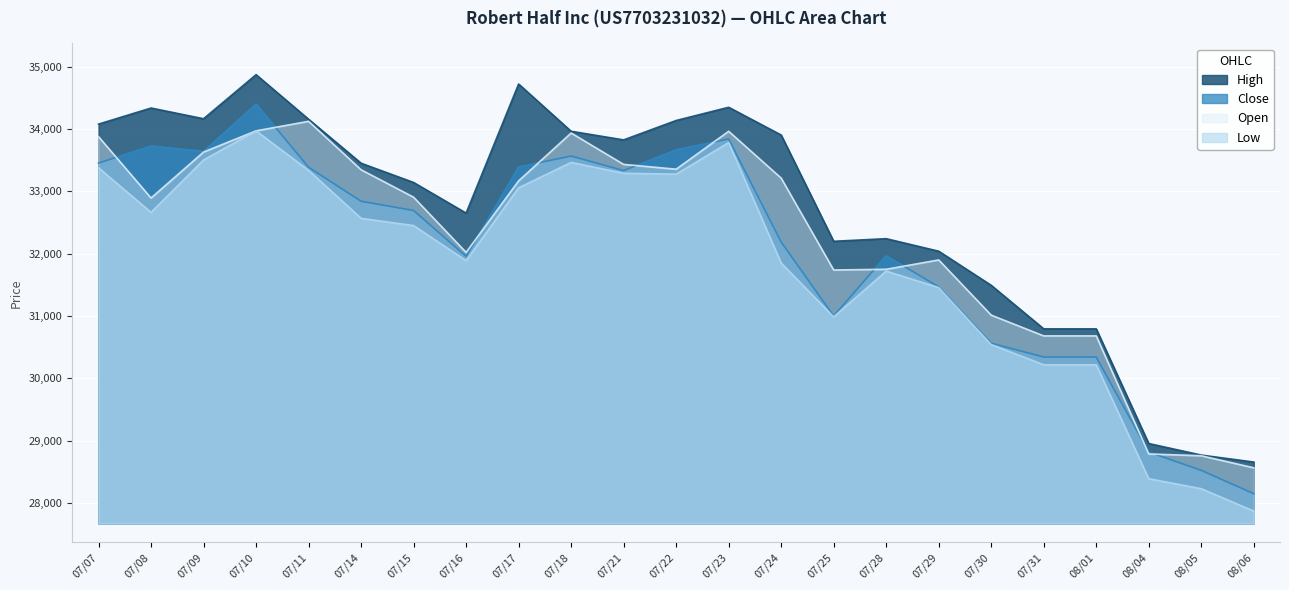

Where does the Open series first go above 32906?

07/07